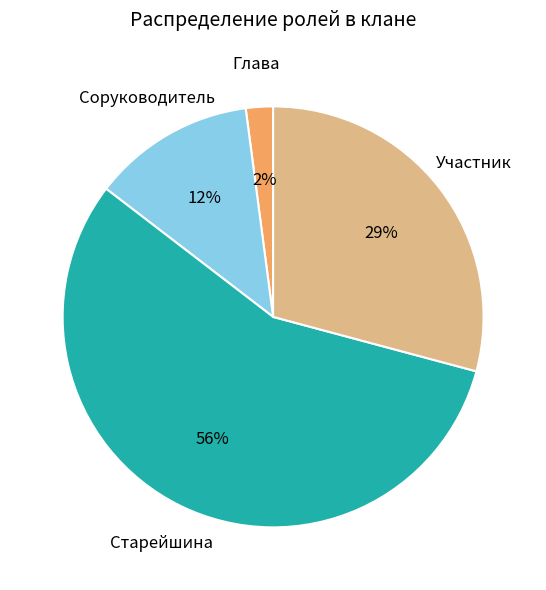

Is there any slice that represents more than half of the pie?

Yes